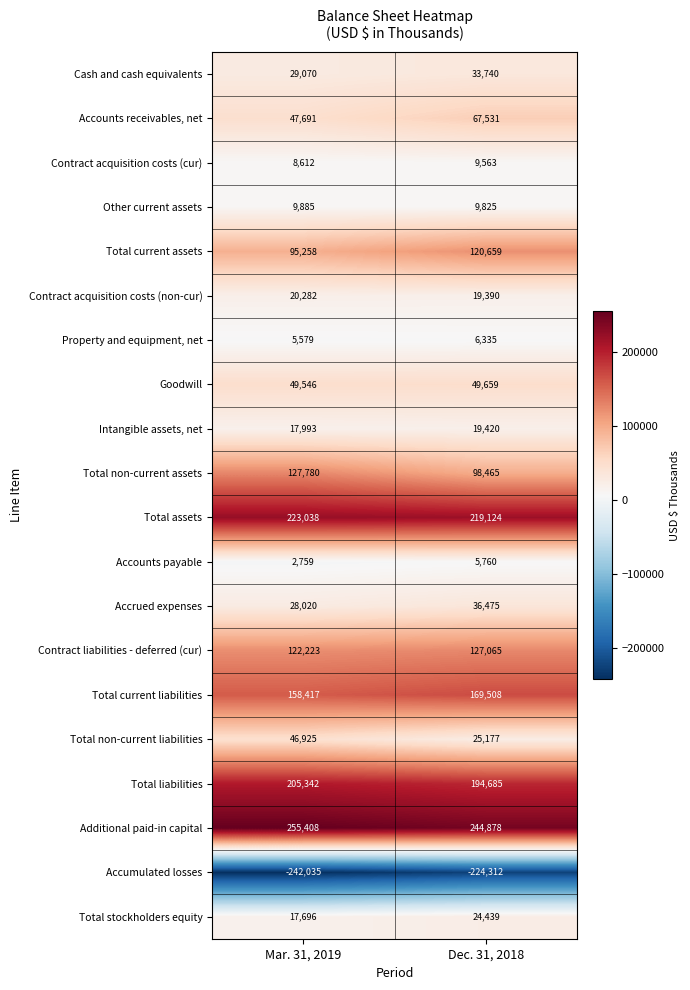

Which series has the largest range (max minus min)?

Total non-current assets